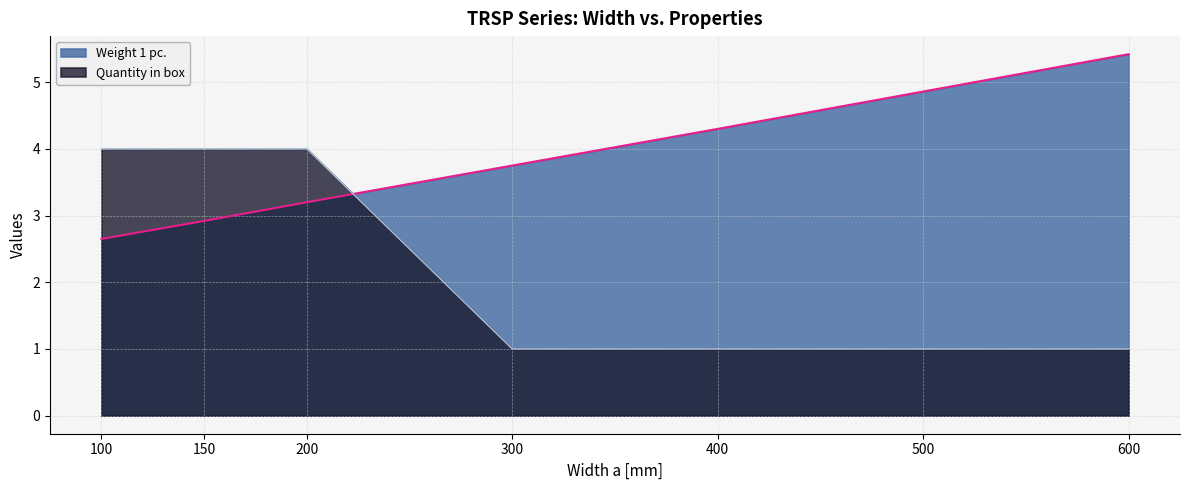

How many Quantity in box values are between 1 and 4?

7